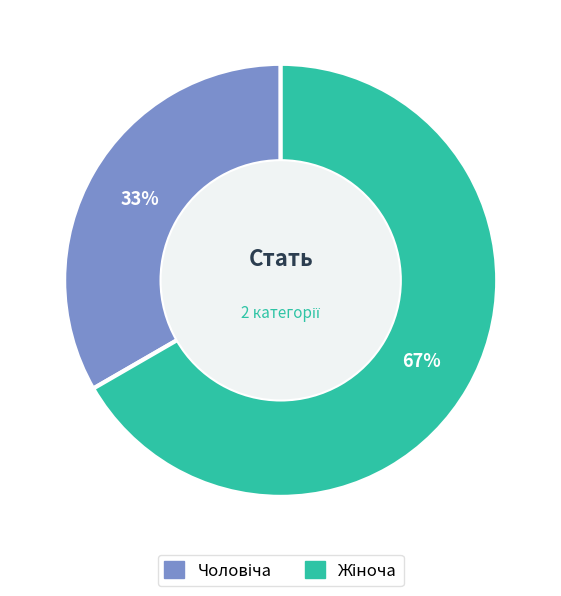

Does any single category account for the majority?

Yes